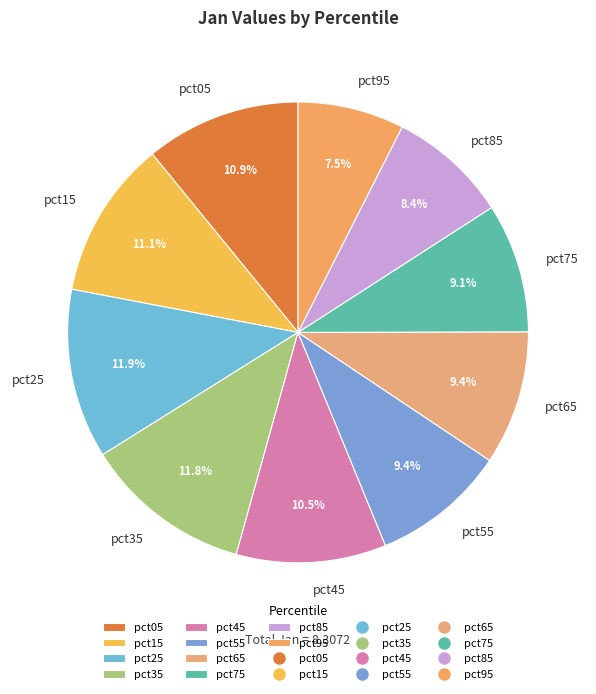

Which slice is the smallest?

pct95